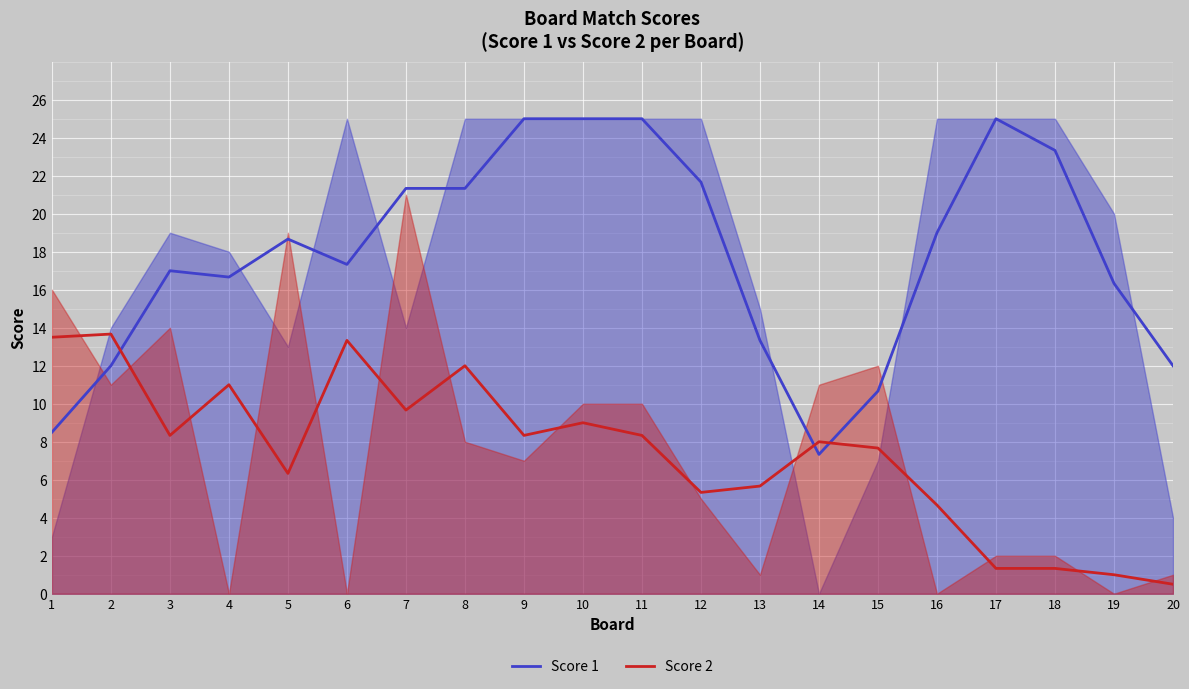

Which series changed the most between 4 and 19?

Score 2